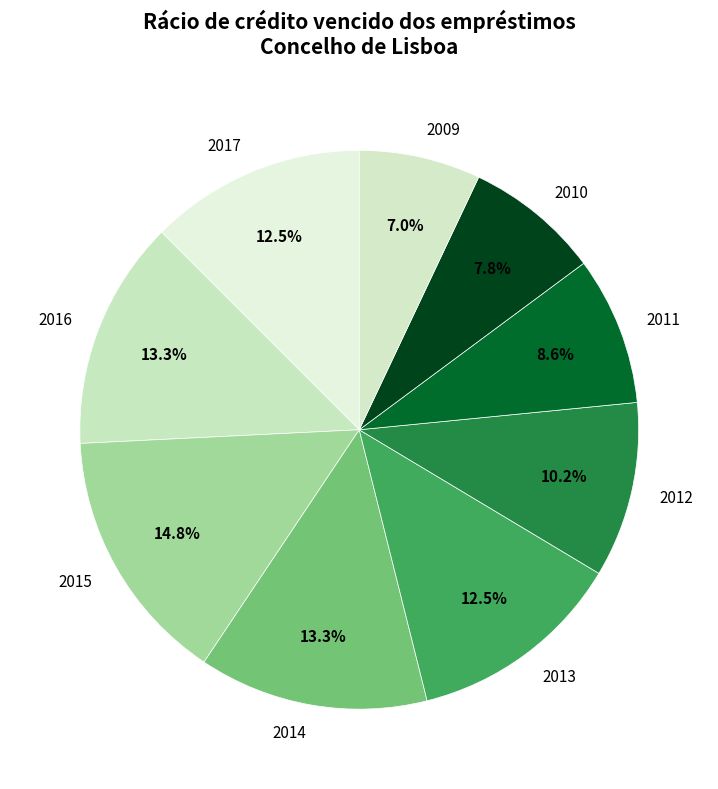

Which category has the smallest portion of the pie?

2009